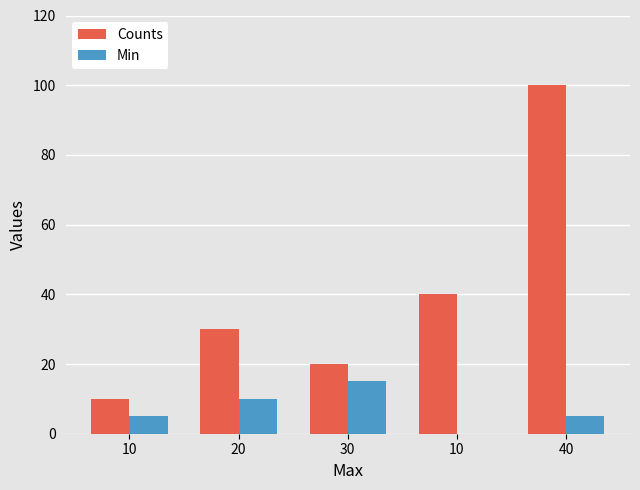

Which has a higher value, 30 or 20?

20